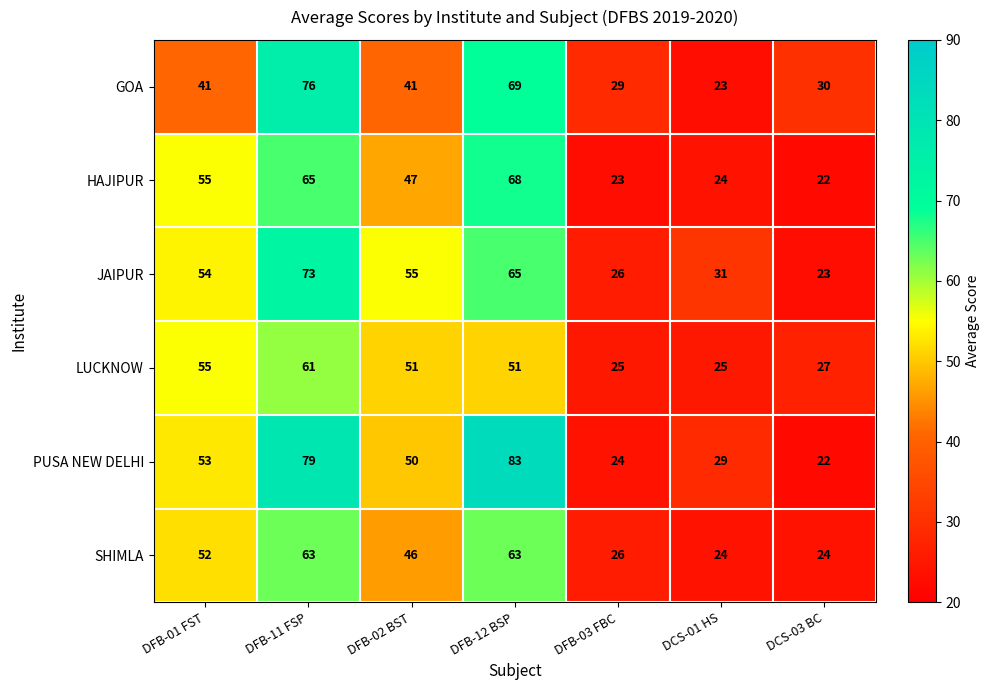

How many data points does each series have?

7